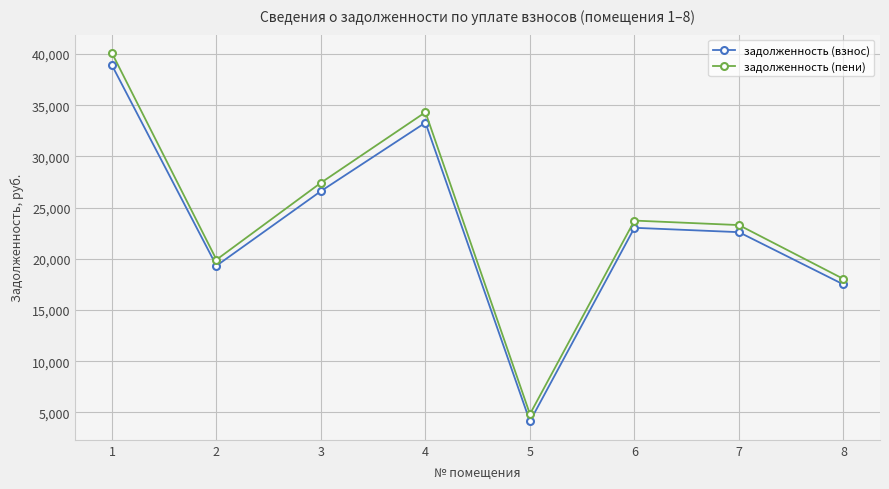

Where is задолженность (взнос) nearest to the value 21511?

7